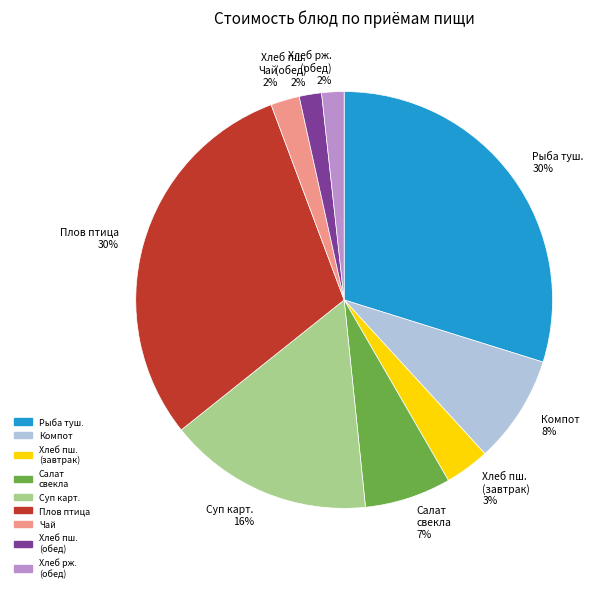

Combined, do Компот and Плов птица account for over 50%?

No